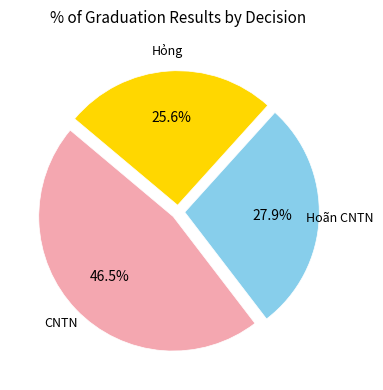

How many segments does this pie chart have?

3